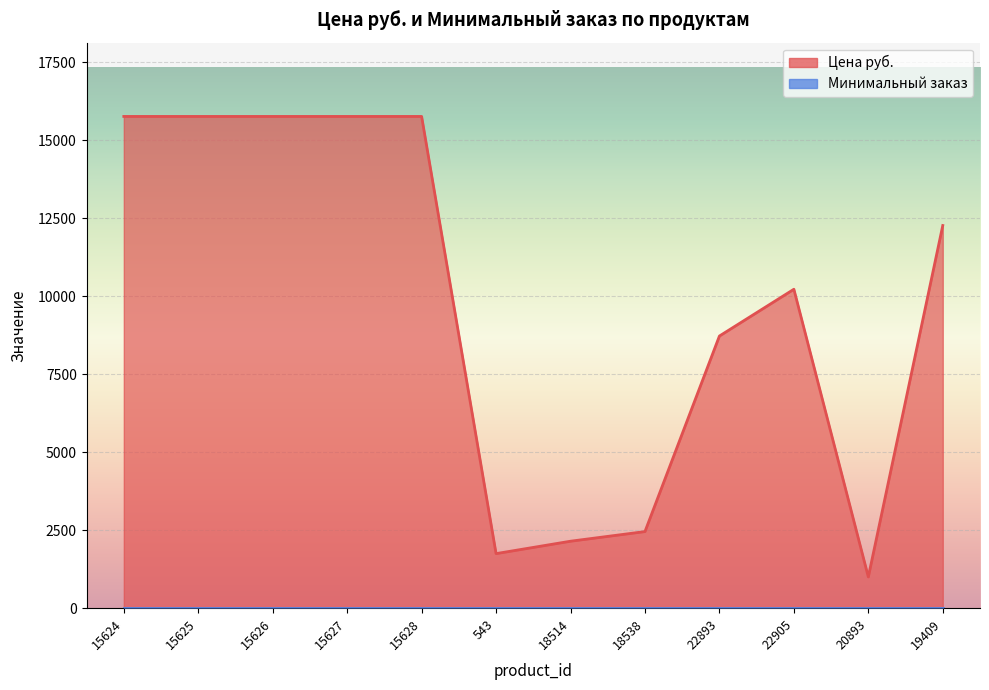

Reading right to left, extract all data points from this chart.

19409=12265.0	20893=1003.0	22905=10222.0	22893=8723.0	18538=2456.5	18514=2147.5	543=1750.0	15628=15760.0	15627=15760.0	15626=15760.0	15625=15760.0	15624=15760.0